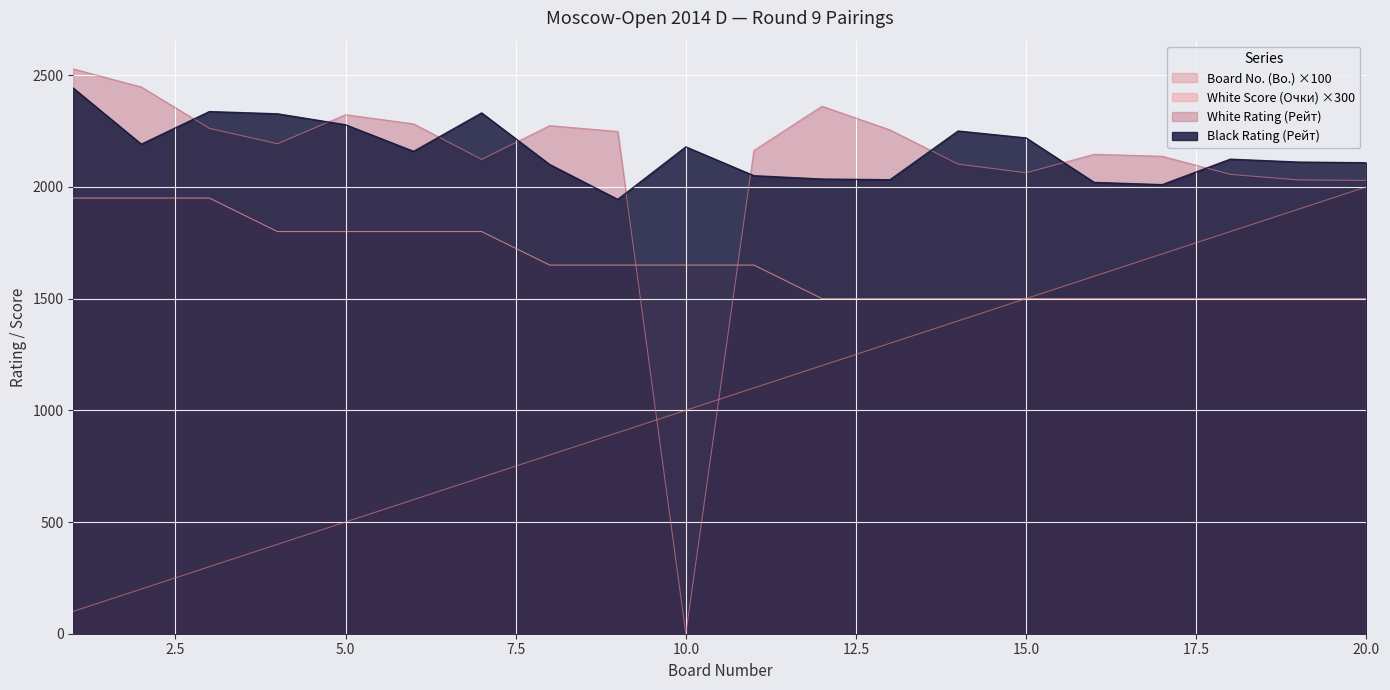

Read the White Score (Очки) value at 13.

1500